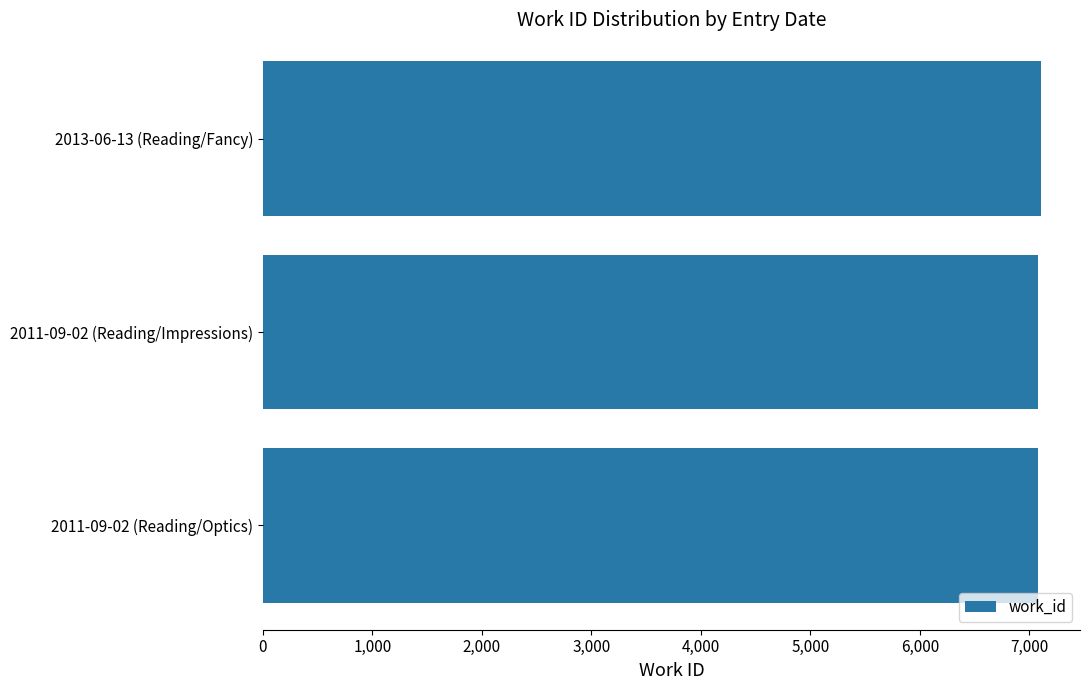

What is the sum of all values?

21268